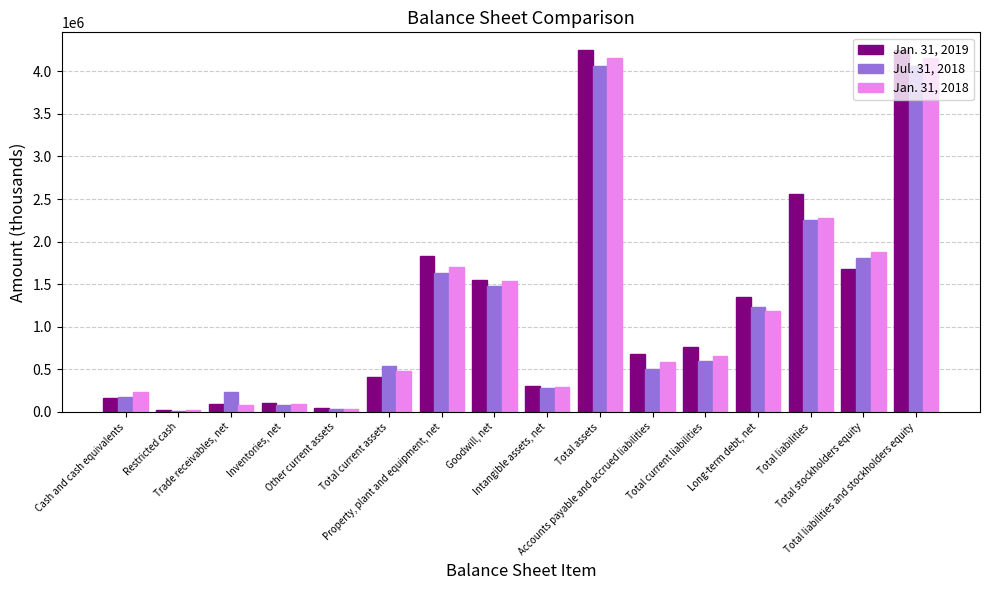

At which label is Jan. 31, 2019 closest to 2132842?

Property, plant and equipment, net